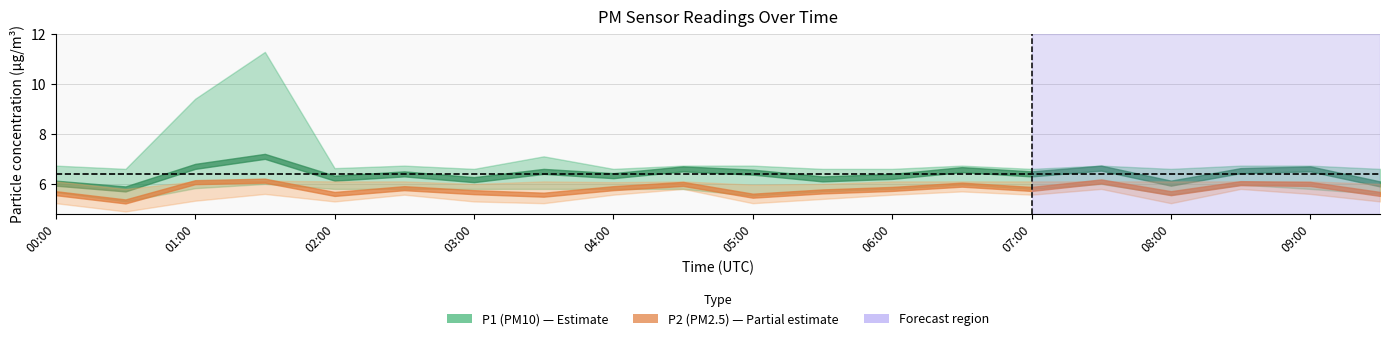

Between 07:00 and 09:30, which series saw the biggest shift?

P1